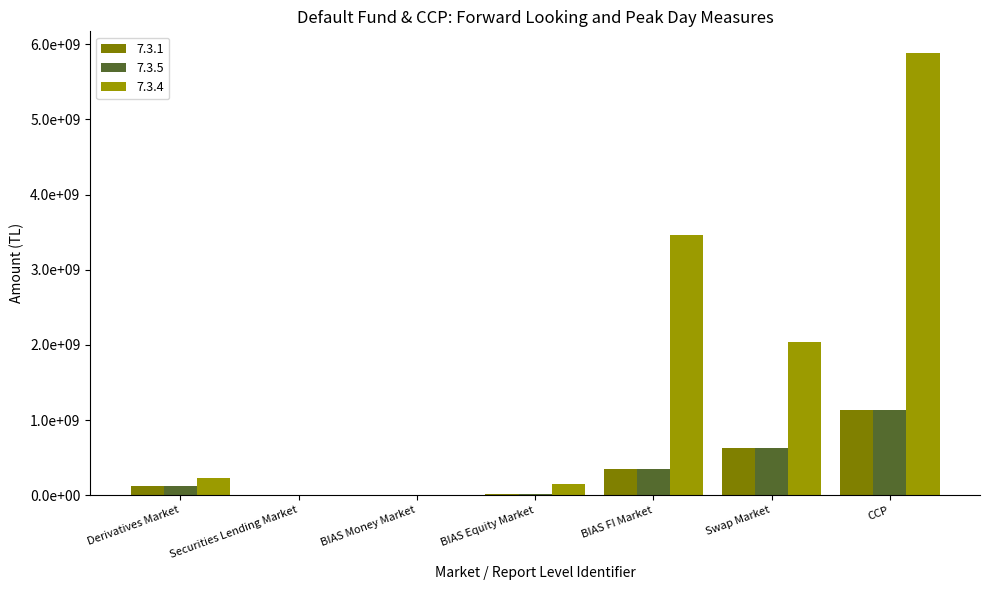

Which series has the widest spread of values?

7.3.4